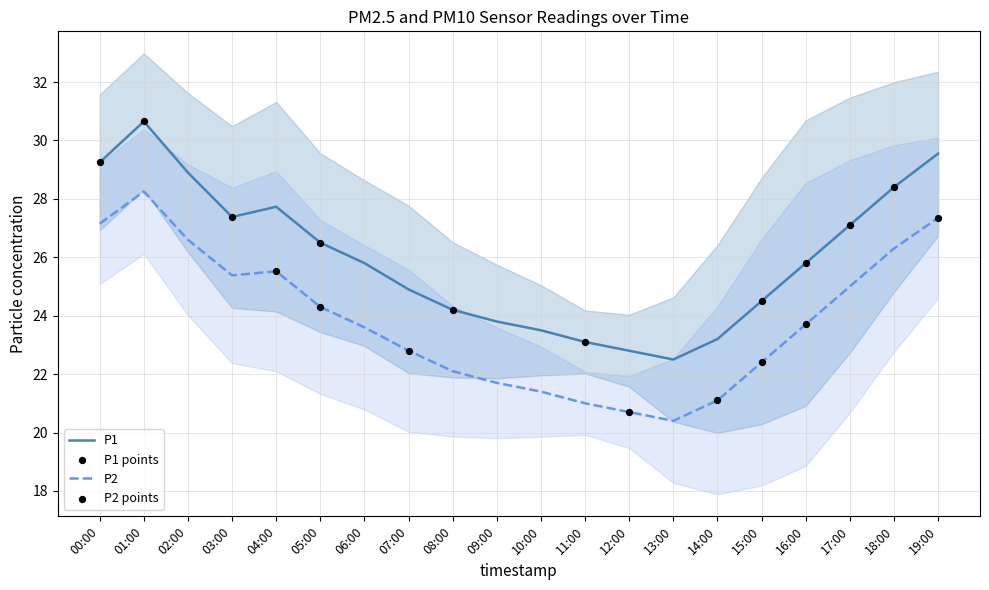

What is the total value across all series at 15:00?

46.9